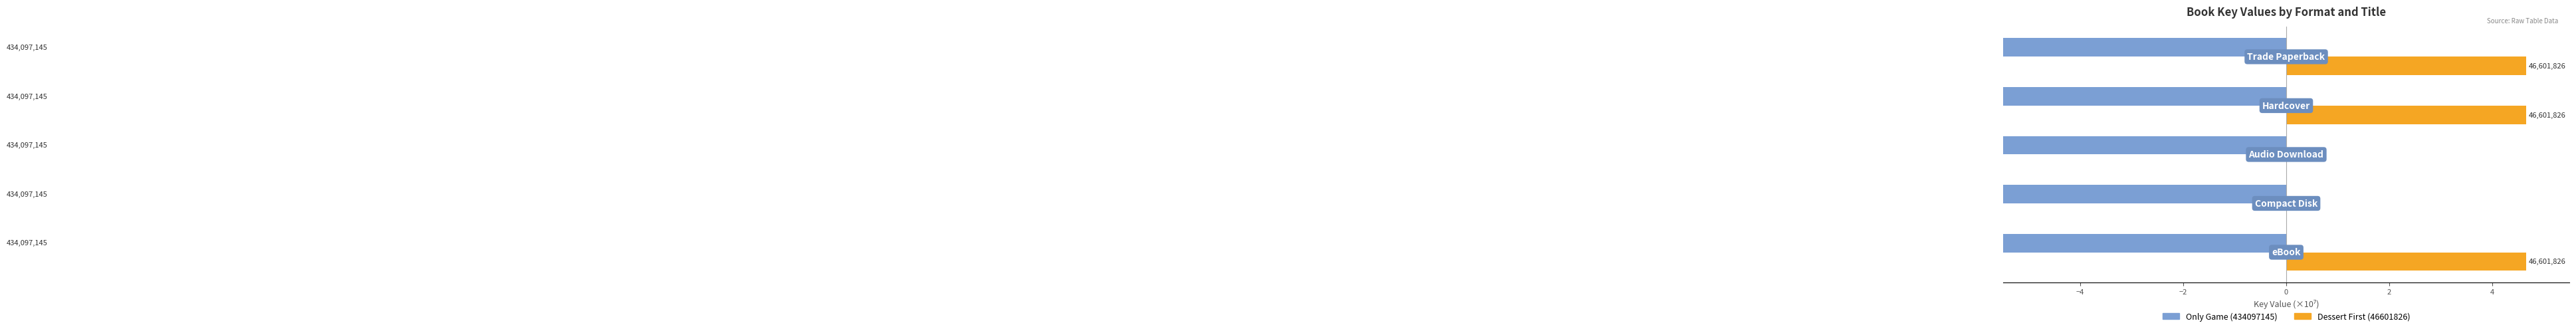

What are all the series names shown in the legend?

Only Game (434097145), Dessert First (46601826)